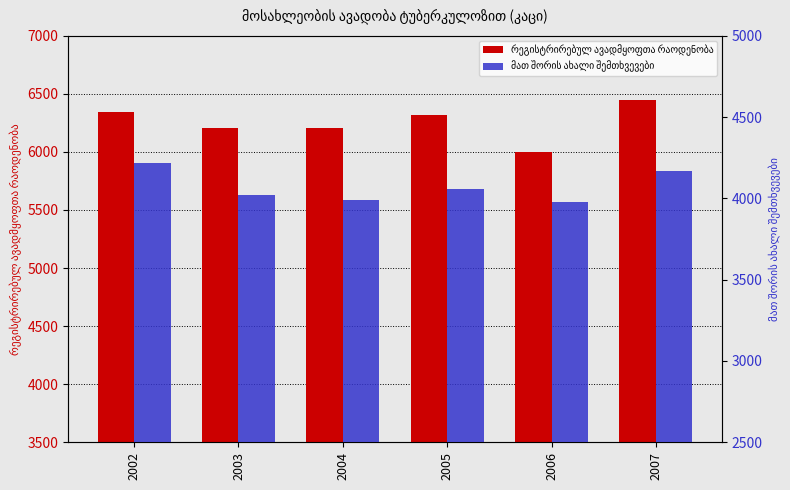

Is it true that რეგისტრირებულ ავადმყოფთა რაოდენობა equals 6346 at 2002?

True